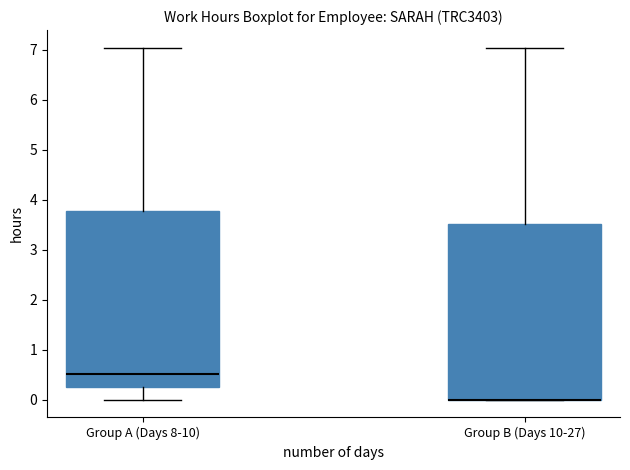

Reading left to right, read every box against the y-axis: the position of its median line, the range the box covers, and the ends of its whiskers. The values are not printed on the chart, so give them approximately, as read against the axis.

Group A (Days 8-10): median 0.5, box 0.3 to 3.8, whiskers 0.0 to 7.0
Group B (Days 10-27): median 0.0 (drawn on the box's lower edge), box 0.0 to 3.5, whiskers 0.0 to 7.0